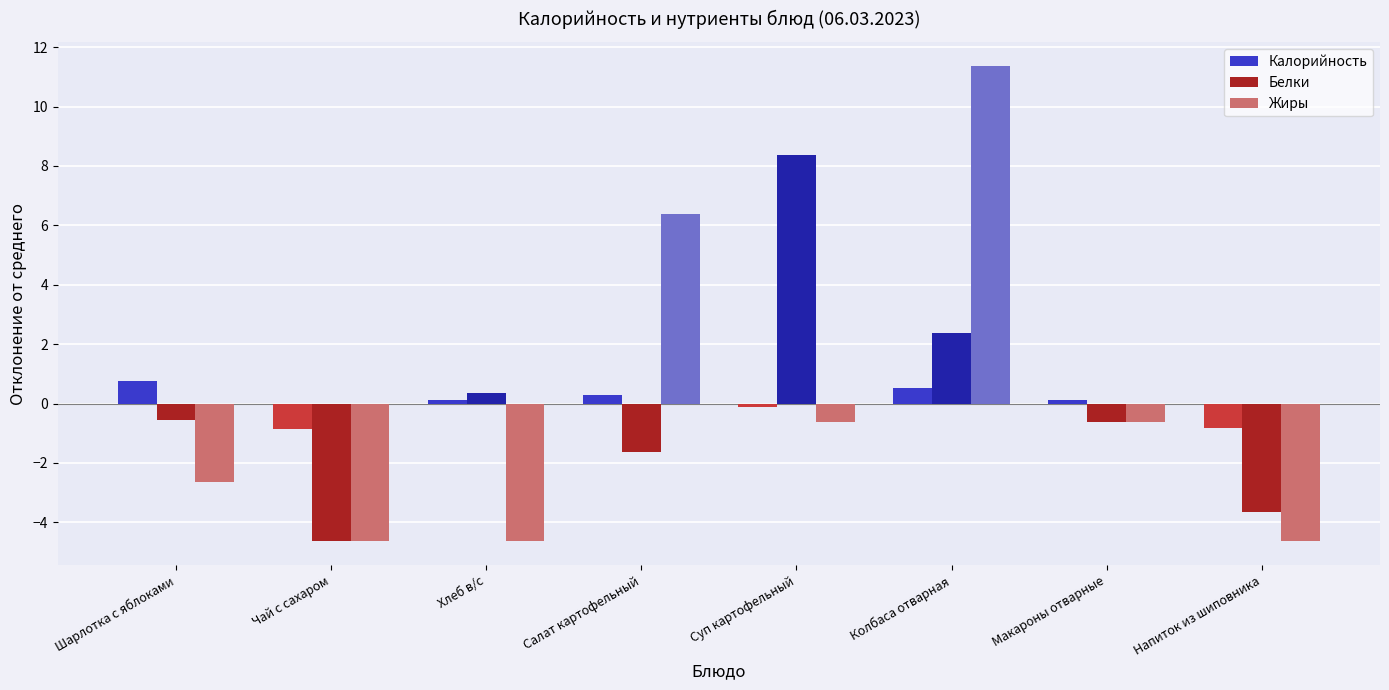

True or false: Белки has a value of 3.7 at Суп картофельный.

False